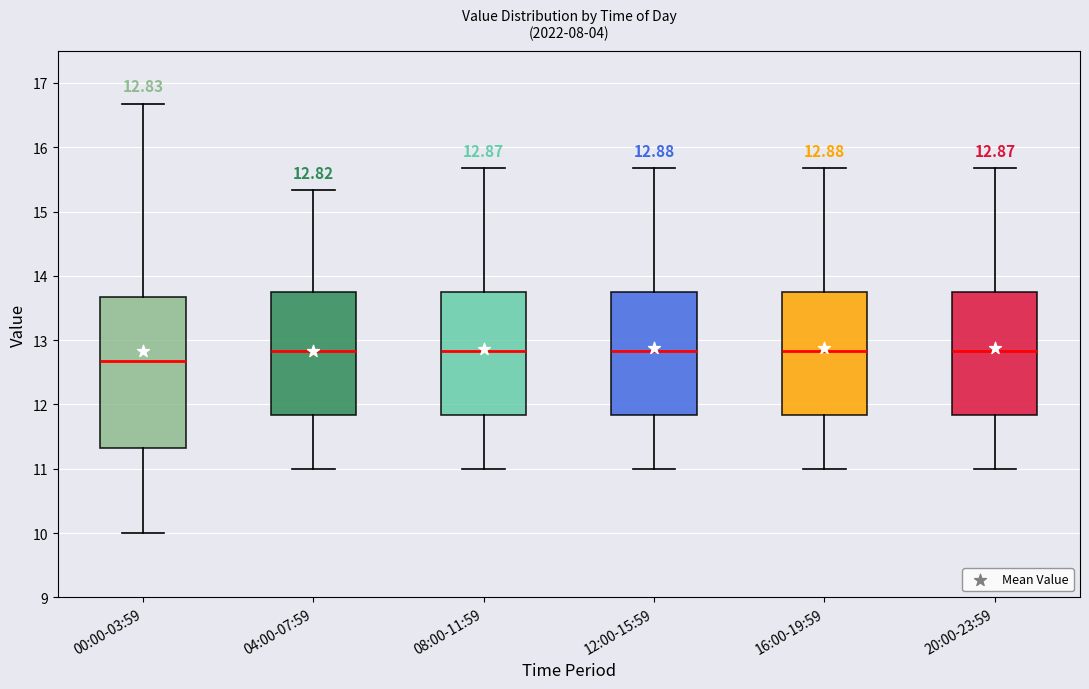

Comparing the boxes themselves (not the whiskers), which one is the tallest?

00:00-03:59